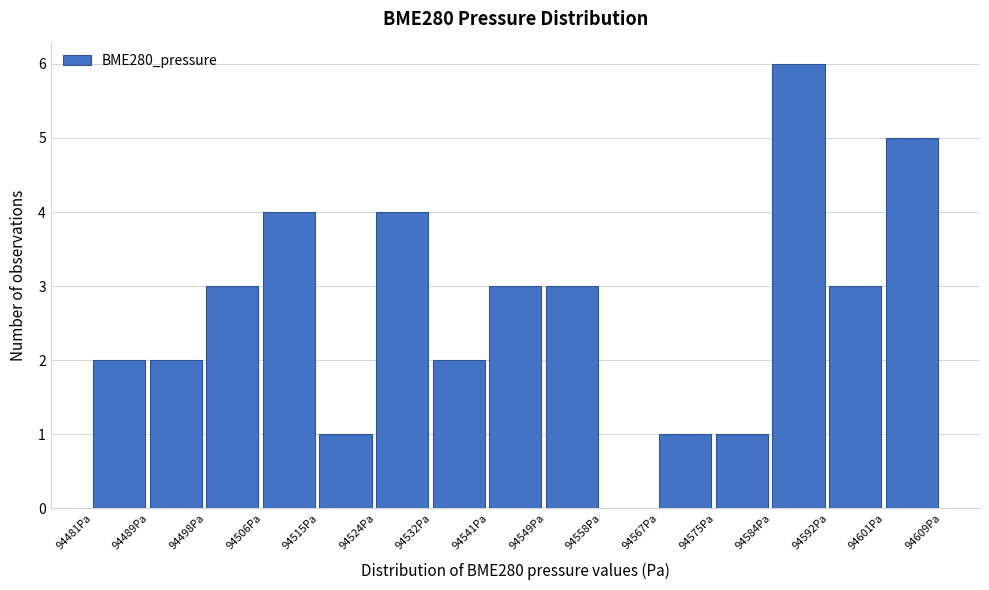

Reading left to right, list every bar in this chart as the range it spans on the x-axis followed by its height. Neither the bar edges nor the heights are printed on the chart, so give them approximately, as read against the axes.

94481 to 94489: 2
94489 to 94498: 2
94498 to 94506: 3
94506 to 94515: 4
94515 to 94524: 1
94524 to 94532: 4
94532 to 94541: 2
94541 to 94549: 3
94549 to 94558: 3
94558 to 94567: 0
94567 to 94575: 1
94575 to 94584: 1
94584 to 94592: 6
94592 to 94601: 3
94601 to 94609: 5